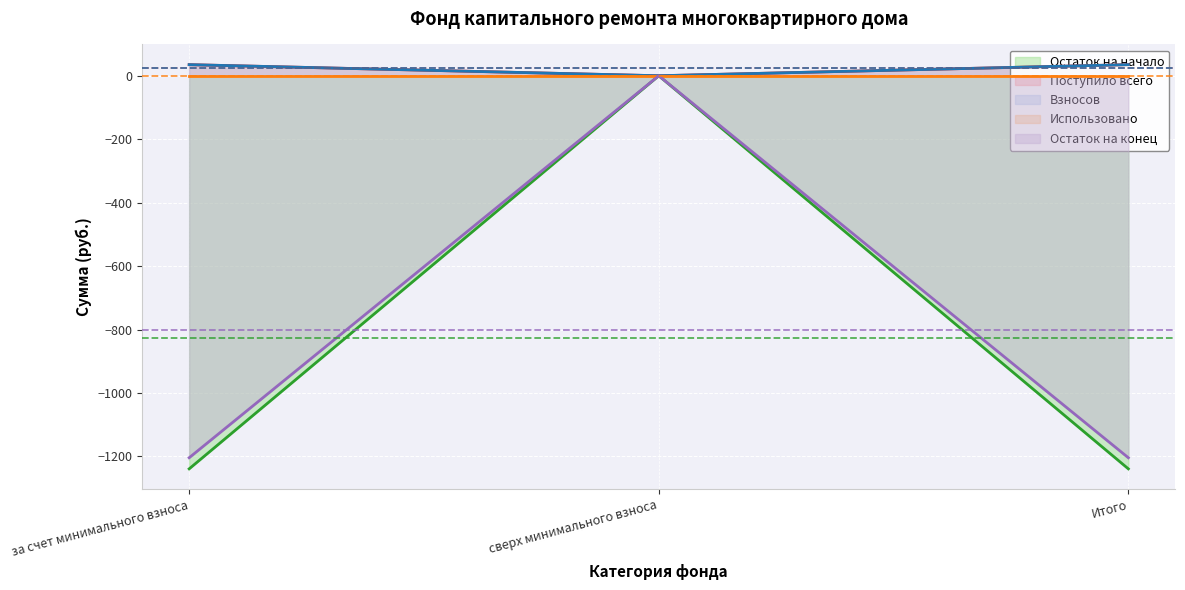

Reading left to right, what are all the values shown in this chart?

Остаток на начало: за счет минимального взноса=-1239.2	сверх минимального взноса=0.0	Итого=-1239.2
Поступило всего: за счет минимального взноса=35.0	сверх минимального взноса=0.0	Итого=35.0
Взносов: за счет минимального взноса=35.0	сверх минимального взноса=0.0	Итого=35.0
Остаток на конец: за счет минимального взноса=-1204.3	сверх минимального взноса=0.0	Итого=-1204.3